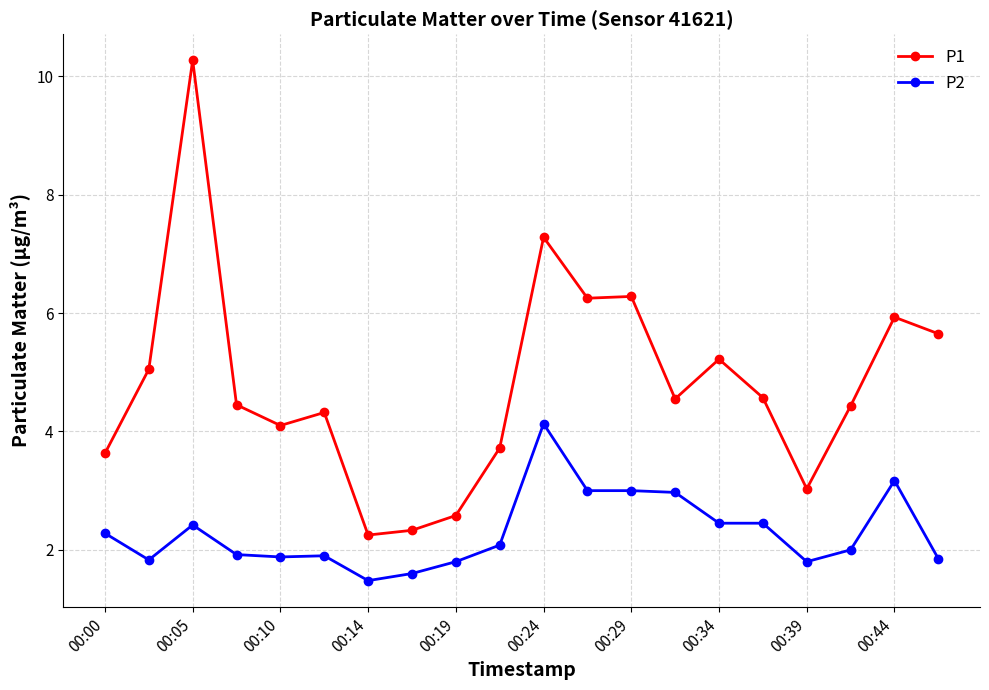

Which series has the widest spread of values?

P1